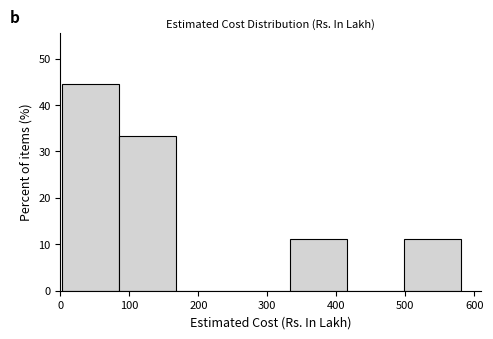

What is the height of the bar covering 330 to 420 on the x-axis? Neither the bar edges nor the heights are printed on the chart, so give them approximately, as read against the axes.

11